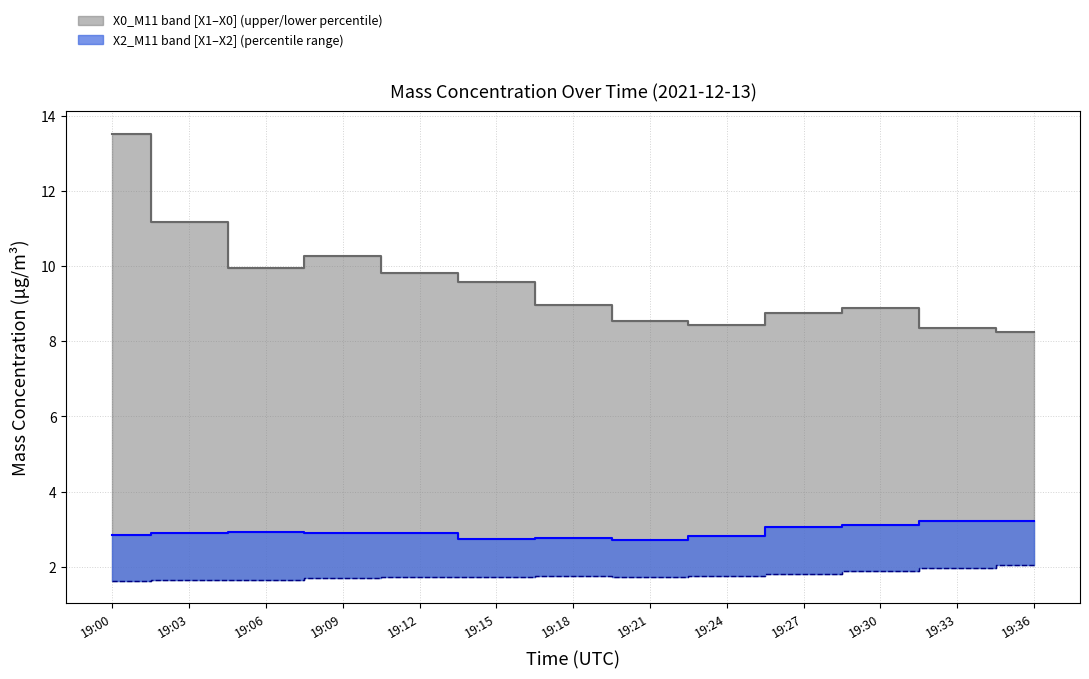

Where is X0_M11 median nearest to the value 10?

19:06